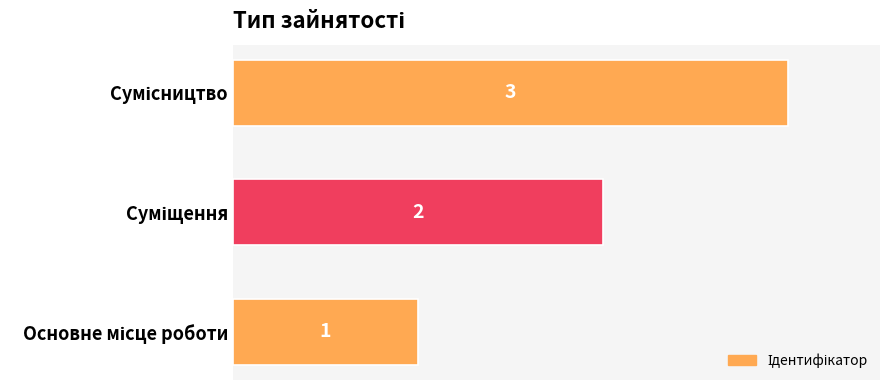

How many values are between 1 and 3?

3